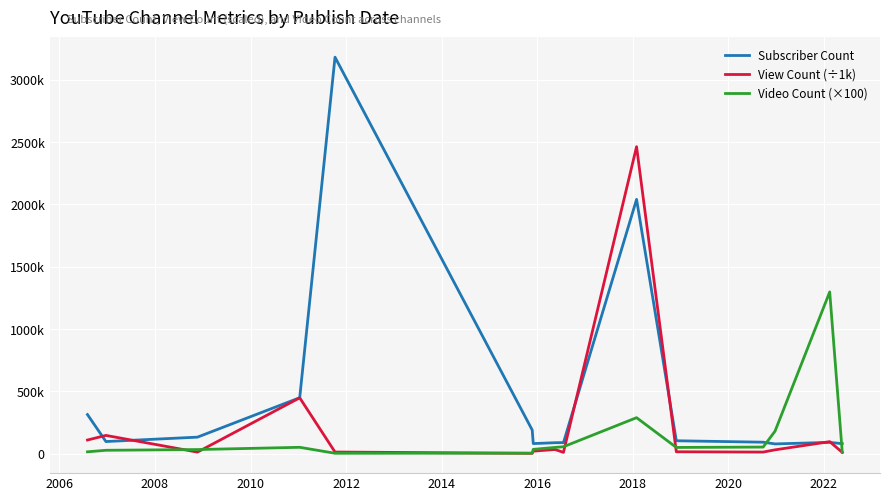

What are all the series names shown in the legend?

Subscriber Count, View Count (÷1k), Video Count (×100)